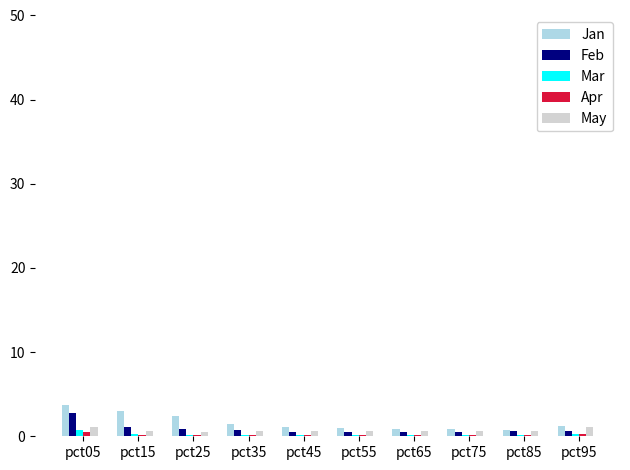

What is the maximum value shown in the chart?

3.8